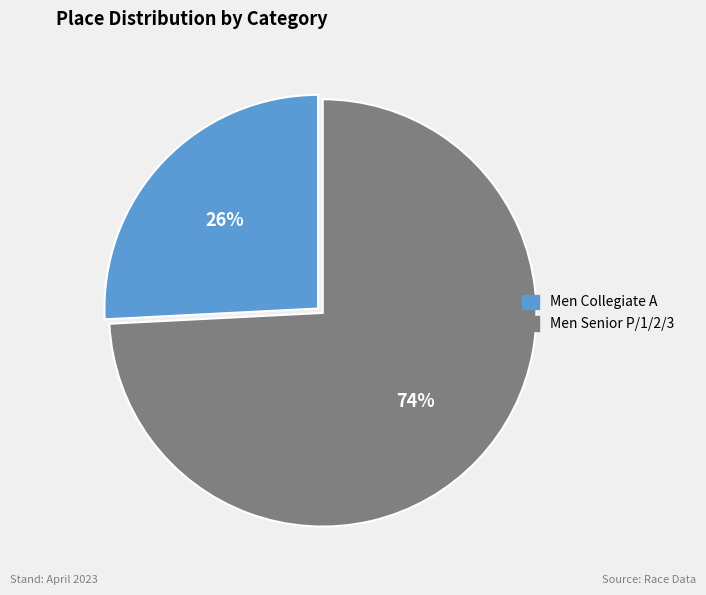

Between Men Collegiate A and Men Senior P/1/2/3, which is larger?

Men Senior P/1/2/3